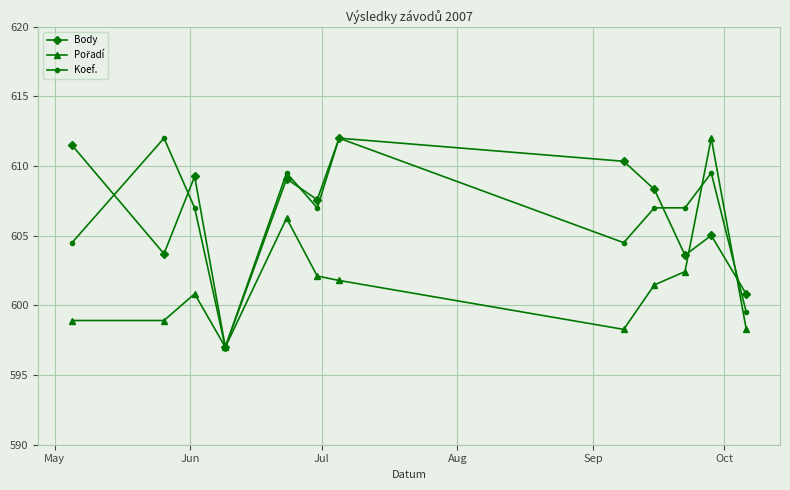

What is the value of the Body point at the 9th from the left?

608.3